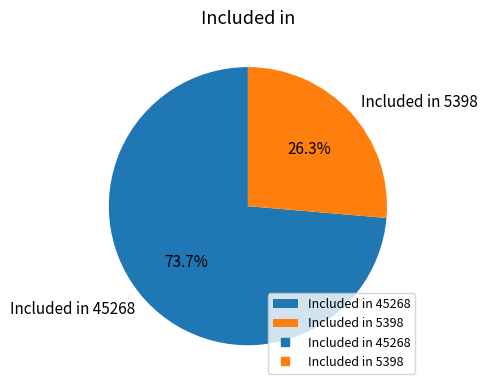

Which category has the biggest portion of the pie?

Included in 45268